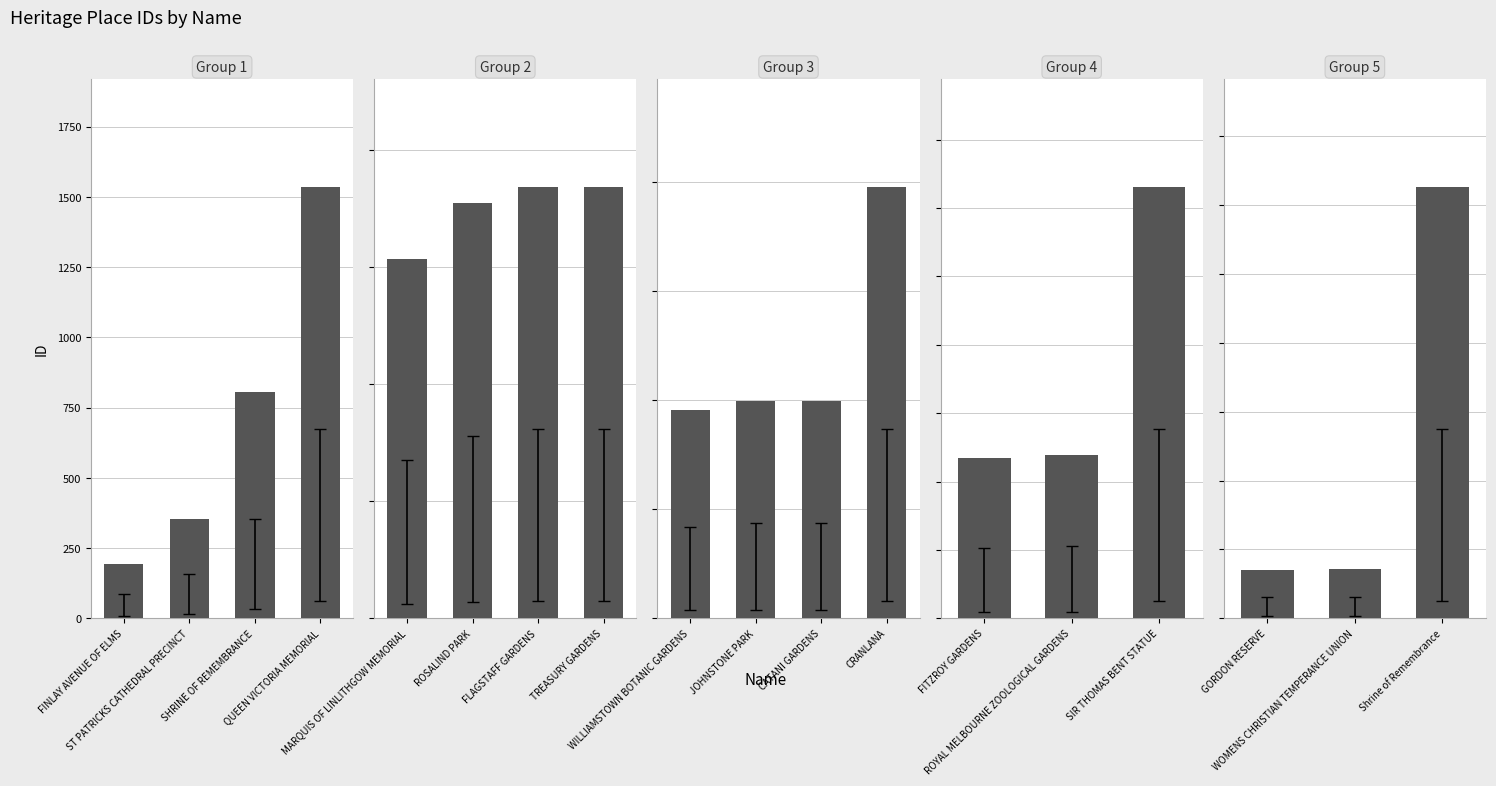

What position from the left is GORDON RESERVE?

16